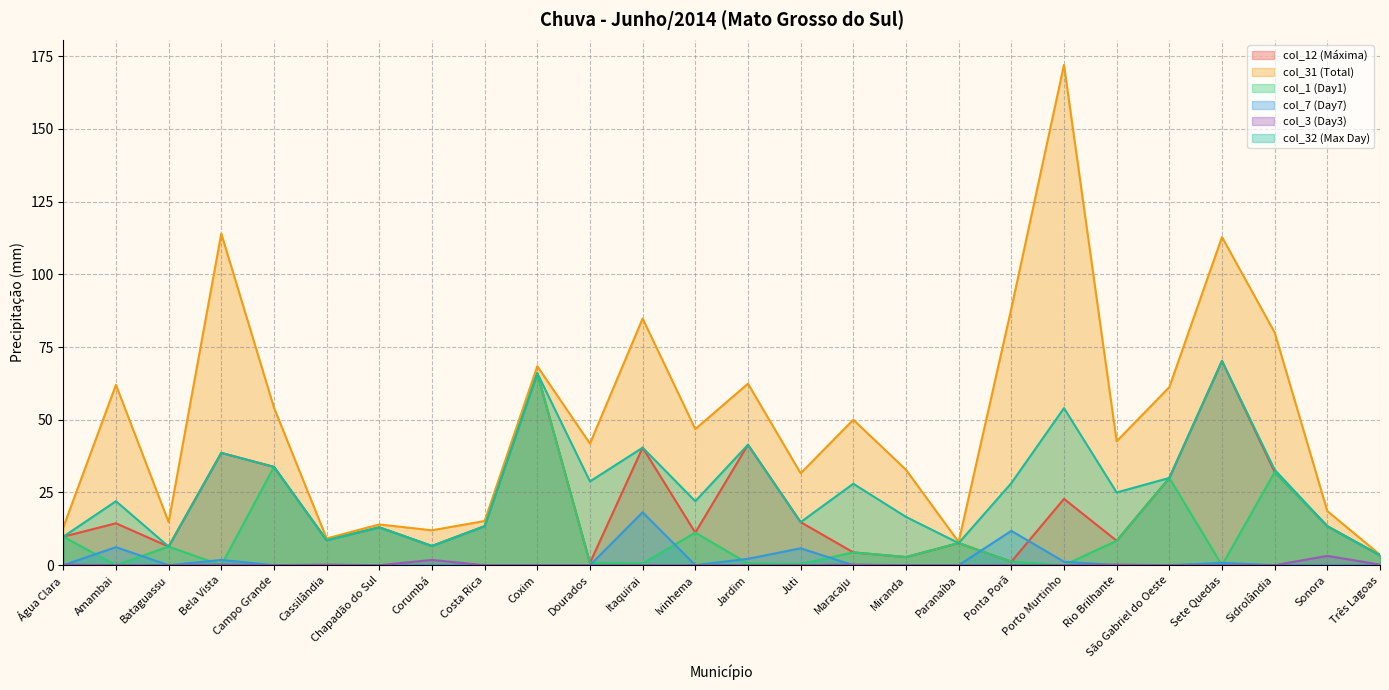

Reading left to right, what are all the values shown in this chart?

col_12 (Máxima): Água Clara=9.8	Amambai=14.4	Bataguassu=6.4	Bela Vista=38.6	Campo Grande=33.8	Cassilândia=8.6	Chapadão do Sul=13.0	Corumbá=6.6	Costa Rica=13.4	Coxim=66.0	Dourados=0.8	Itaquirai=40.4	Ivinhema=11.2	Jardim=41.4	Juti=14.8	Maracaju=4.4	Miranda=2.8	Paranaíba=7.6	Ponta Porã=1.2	Porto Murtinho=22.8	Rio Brilhante=8.4	São Gabriel do Oeste=30.0	Sete Quedas=70.2	Sidrolândia=32.0	Sonora=13.4	Três Lagoas=3.4
col_31 (Total): Água Clara=13.0	Amambai=62.0	Bataguassu=14.8	Bela Vista=114.0	Campo Grande=54.2	Cassilândia=9.2	Chapadão do Sul=14.0	Corumbá=12.0	Costa Rica=15.2	Coxim=68.4	Dourados=41.8	Itaquirai=84.8	Ivinhema=46.8	Jardim=62.4	Juti=31.6	Maracaju=50.0	Miranda=32.8	Paranaíba=8.0	Ponta Porã=88.2	Porto Murtinho=172.0	Rio Brilhante=42.6	São Gabriel do Oeste=61.2	Sete Quedas=112.8	Sidrolândia=80.0	Sonora=18.6	Três Lagoas=3.6
col_1 (Day1): Água Clara=9.8	Amambai=0.0	Bataguassu=6.4	Bela Vista=0.0	Campo Grande=33.8	Cassilândia=8.6	Chapadão do Sul=13.0	Corumbá=6.6	Costa Rica=13.4	Coxim=66.0	Dourados=0.8	Itaquirai=0.6	Ivinhema=11.2	Jardim=0.6	Juti=0.4	Maracaju=4.4	Miranda=2.8	Paranaíba=7.6	Ponta Porã=1.2	Porto Murtinho=0.0	Rio Brilhante=8.4	São Gabriel do Oeste=30.0	Sete Quedas=0.0	Sidrolândia=32.0	Sonora=13.4	Três Lagoas=3.4
col_7 (Day7): Água Clara=0.0	Amambai=6.2	Bataguassu=0.0	Bela Vista=1.8	Campo Grande=0.0	Cassilândia=0.0	Chapadão do Sul=0.0	Corumbá=0.0	Costa Rica=0.0	Coxim=0.0	Dourados=0.0	Itaquirai=18.2	Ivinhema=0.0	Jardim=2.2	Juti=5.8	Maracaju=0.0	Miranda=0.0	Paranaíba=0.0	Ponta Porã=11.8	Porto Murtinho=1.2	Rio Brilhante=0.0	São Gabriel do Oeste=0.0	Sete Quedas=0.8	Sidrolândia=0.0	Sonora=0.0	Três Lagoas=0.0
col_3 (Day3): Água Clara=0.2	Amambai=0.0	Bataguassu=0.0	Bela Vista=0.2	Campo Grande=0.0	Cassilândia=0.2	Chapadão do Sul=0.0	Corumbá=1.8	Costa Rica=0.0	Coxim=0.0	Dourados=0.0	Itaquirai=0.0	Ivinhema=0.0	Jardim=0.0	Juti=0.0	Maracaju=0.2	Miranda=0.0	Paranaíba=0.0	Ponta Porã=0.0	Porto Murtinho=0.0	Rio Brilhante=0.2	São Gabriel do Oeste=0.0	Sete Quedas=0.0	Sidrolândia=0.0	Sonora=3.2	Três Lagoas=0.2
col_32 (Max Day): Água Clara=9.8	Amambai=22.0	Bataguassu=6.4	Bela Vista=38.6	Campo Grande=33.8	Cassilândia=8.6	Chapadão do Sul=13.0	Corumbá=6.6	Costa Rica=13.4	Coxim=66.0	Dourados=28.8	Itaquirai=40.4	Ivinhema=22.0	Jardim=41.4	Juti=14.8	Maracaju=28.0	Miranda=16.6	Paranaíba=7.6	Ponta Porã=28.2	Porto Murtinho=54.0	Rio Brilhante=25.0	São Gabriel do Oeste=30.0	Sete Quedas=70.2	Sidrolândia=32.8	Sonora=13.4	Três Lagoas=3.4